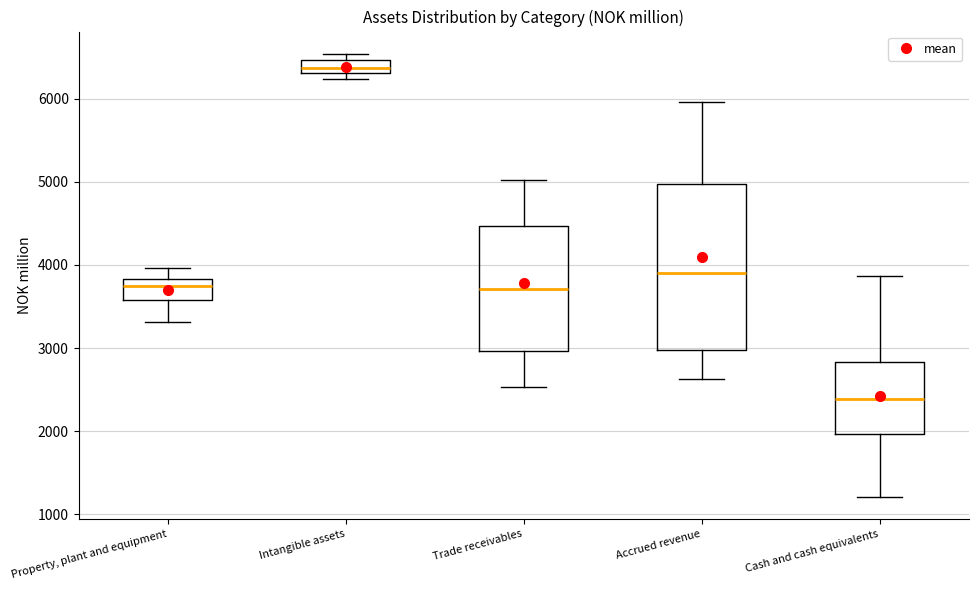

Comparing the boxes themselves (not the whiskers), which one is the tallest?

Accrued revenue